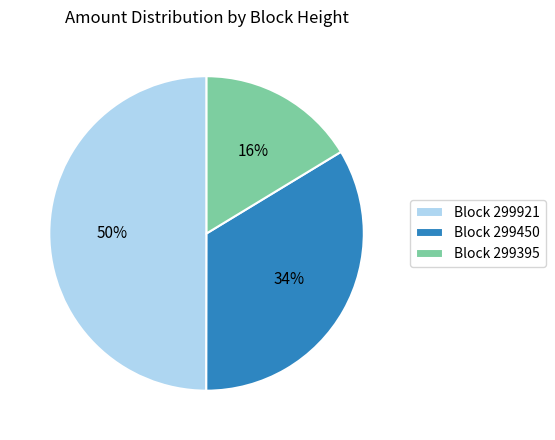

How many segments does this pie chart have?

3